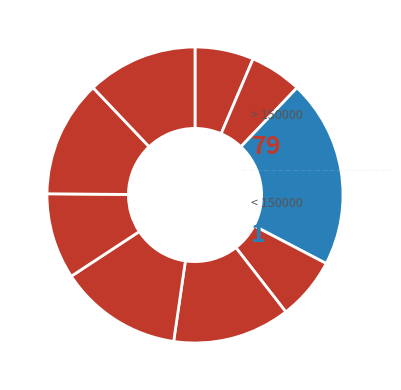

To the nearest percent, what is the average slice percentage?

11%